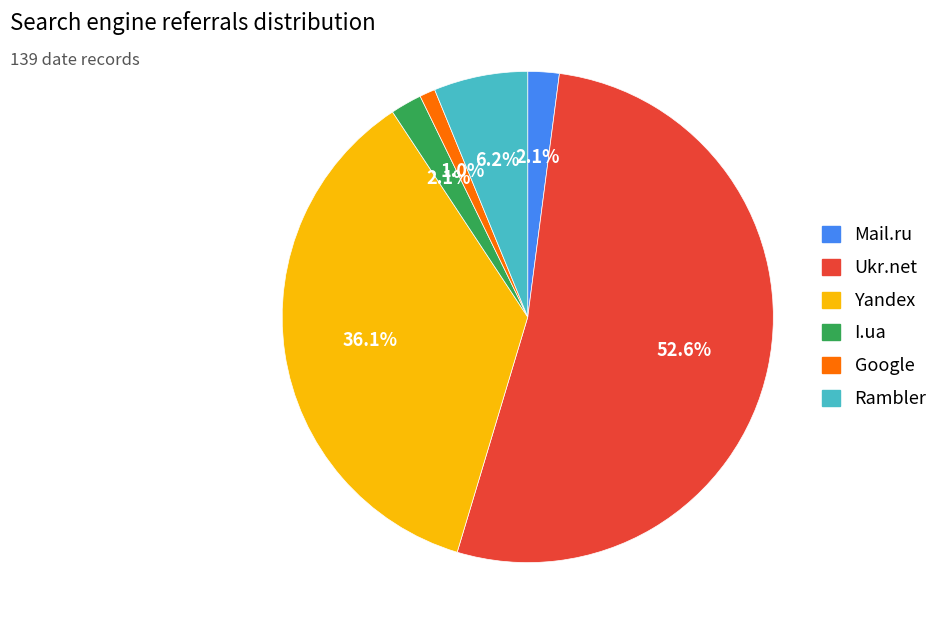

Is there any slice that represents more than half of the pie?

Yes